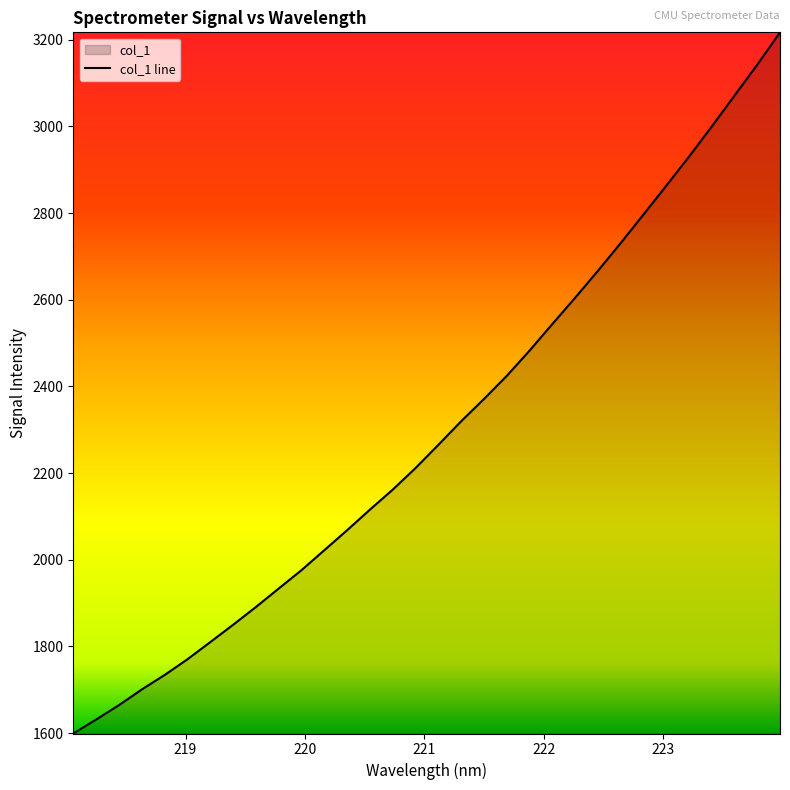

True or false: there are more than 0 points higher than both neighbors.

False